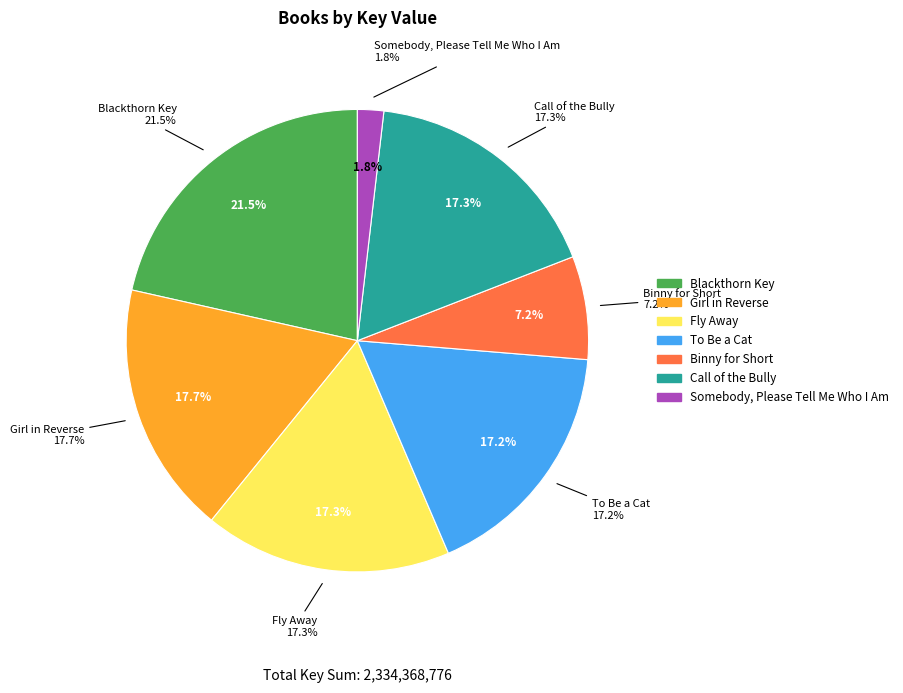

Count the number of slices in the pie.

7